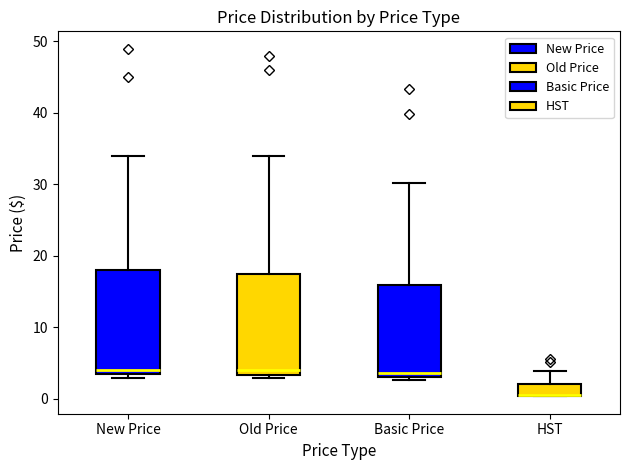

Reading left to right, read every box against the y-axis: the position of its median line, the range the box covers, and the ends of its whiskers. The values are not printed on the chart, so give them approximately, as read against the axis.

New Price: median 4, box 3 to 18, whiskers 3 (just below the box's lower edge) to 34
Old Price: median 4, box 3 to 17, whiskers 3 (just below the box's lower edge) to 34
Basic Price: median 4, box 3 to 16, whiskers 3 (just below the box's lower edge) to 30
HST: median 0 (drawn on the box's lower edge), box 0 to 2, whiskers 0 to 4